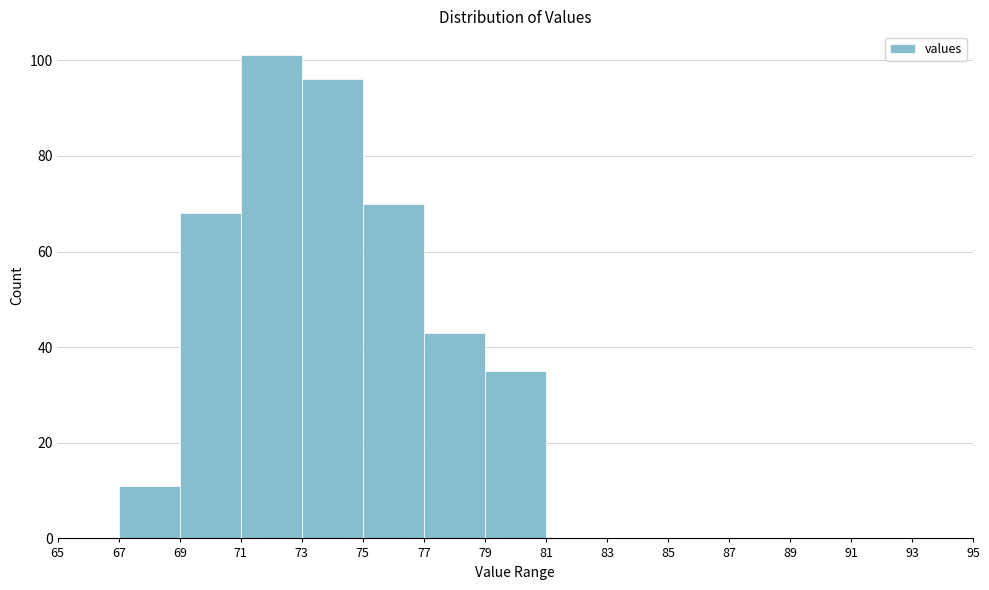

Reading left to right, list every bar in this chart as the range it spans on the x-axis followed by its height. The values are not printed on the chart, so give them approximately, as read against the axis.

65 to 67: 0
67 to 69: 12
69 to 71: 68
71 to 73: 102
73 to 75: 96
75 to 77: 70
77 to 79: 44
79 to 81: 36
81 to 83: 0
83 to 85: 0
85 to 87: 0
87 to 89: 0
89 to 91: 0
91 to 93: 0
93 to 95: 0